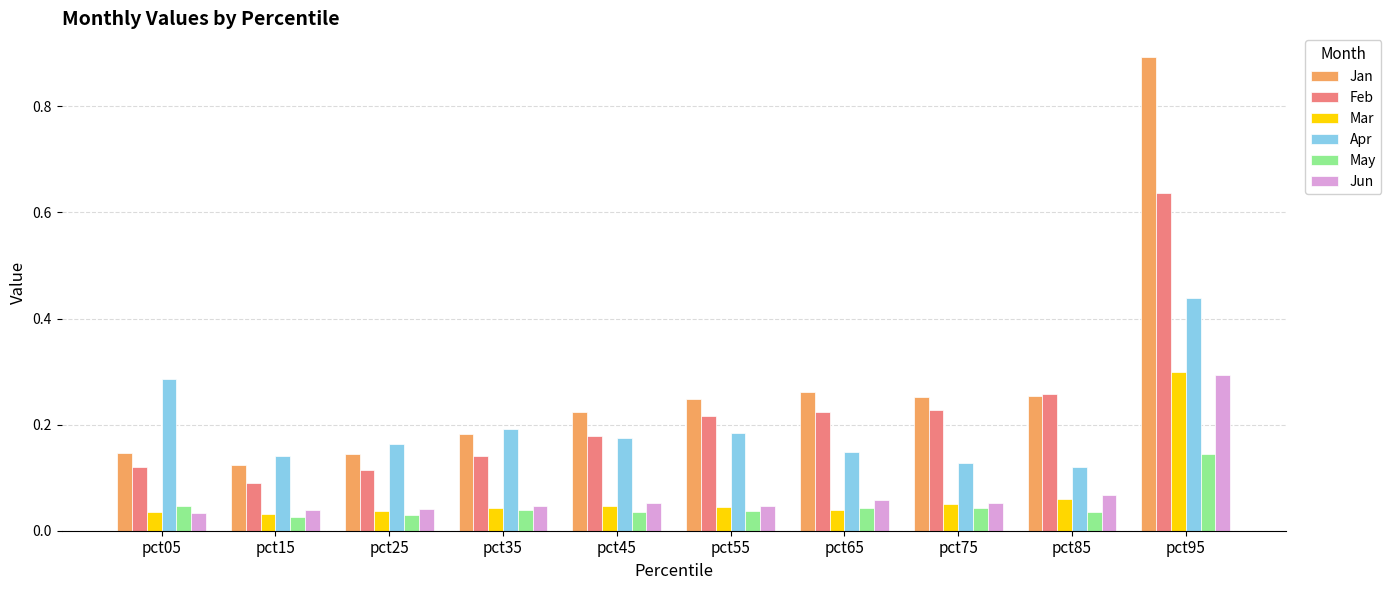

Count the Feb values in the range 0 to 1.

10